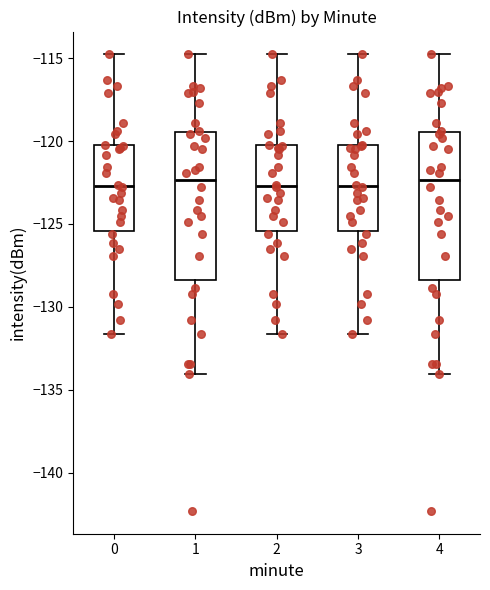

Reading left to right, transcribe this box plot: for each box, give where its median line is, the range the box spans, and where its two whiskers end, as read against the y-axis. The values are not printed on the chart, so give them approximately, as read against the axis.

0: median -122.5, box -125.5 to -120.5, whiskers -131.5 to -115.0
1: median -122.5, box -128.5 to -119.5, whiskers -134.0 to -115.0
2: median -122.5, box -125.5 to -120.5, whiskers -131.5 to -115.0
3: median -122.5, box -125.5 to -120.5, whiskers -131.5 to -115.0
4: median -122.5, box -128.5 to -119.5, whiskers -134.0 to -115.0